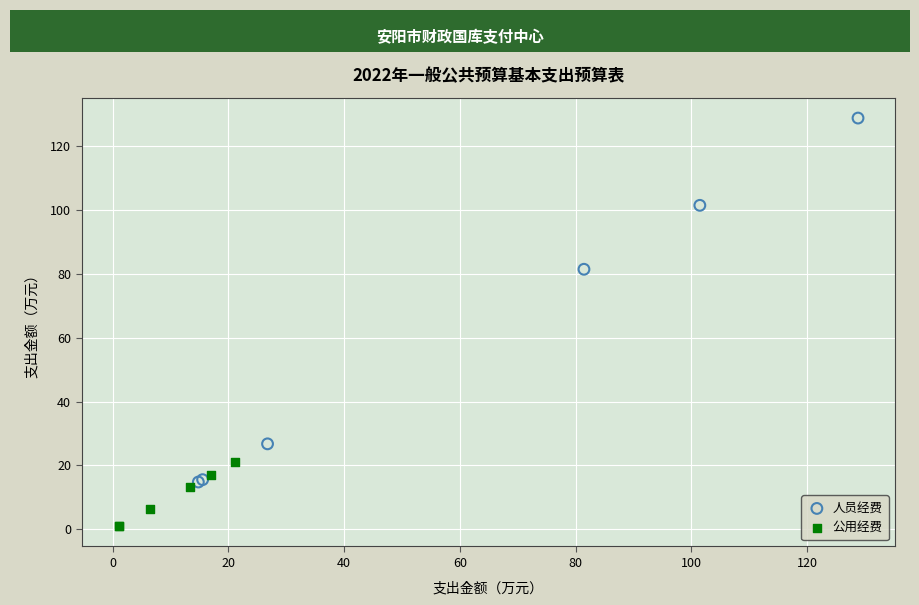

What are all the series names shown in the legend?

人员经费, 公用经费